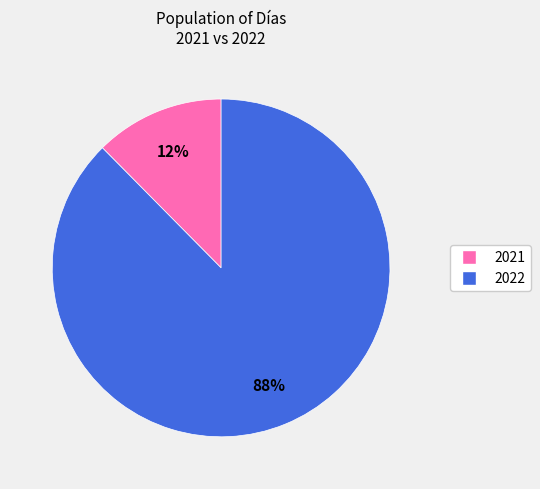

To the nearest percent, what is the combined percentage of 2021 and 2022?

100%